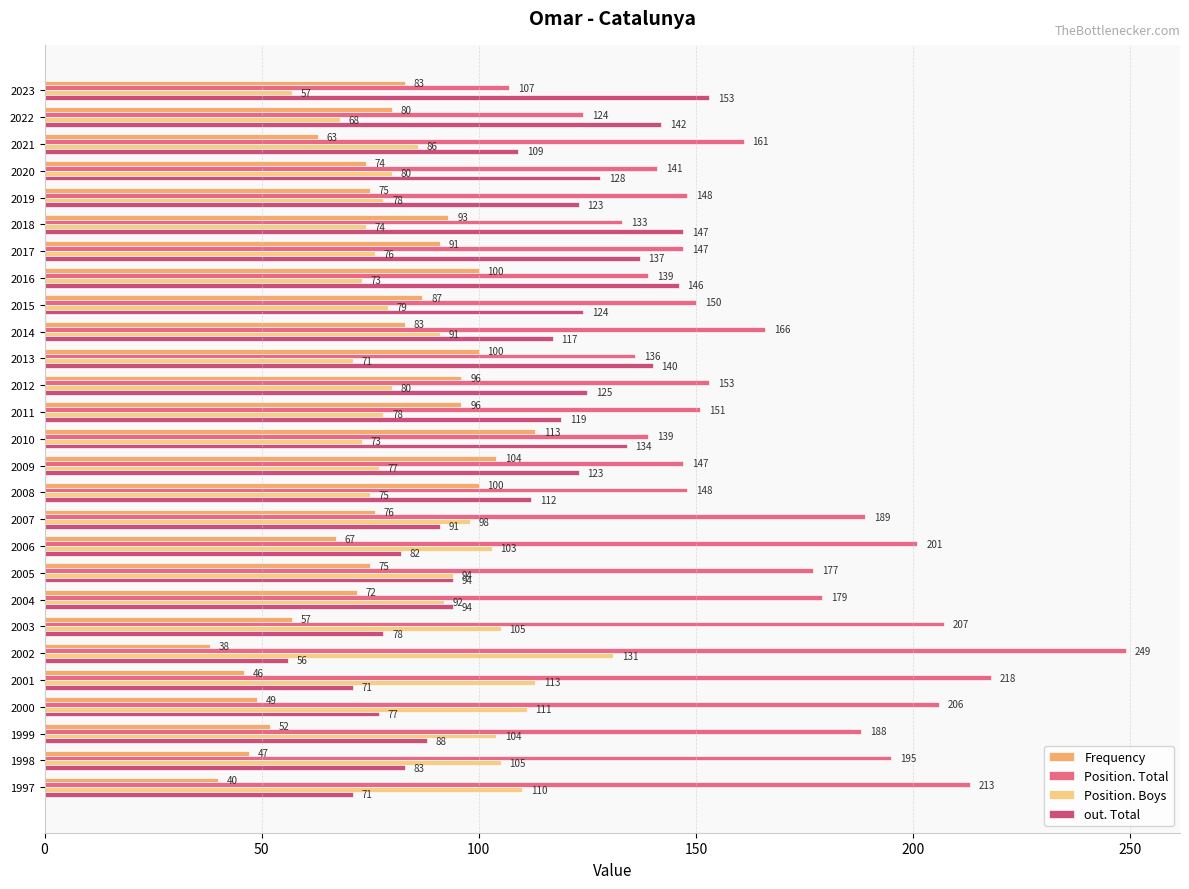

The value of out. Total at 2000 is 119. True or false?

False